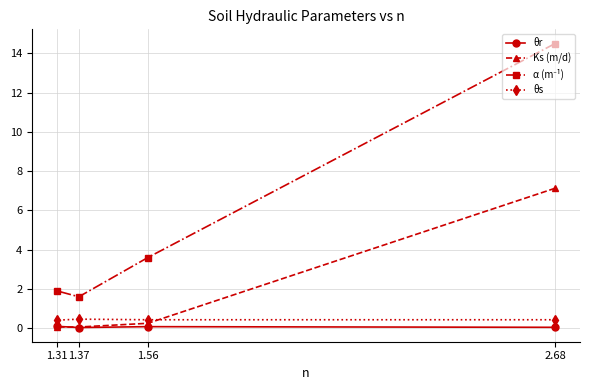

Which category has the highest value across all series?

2.68